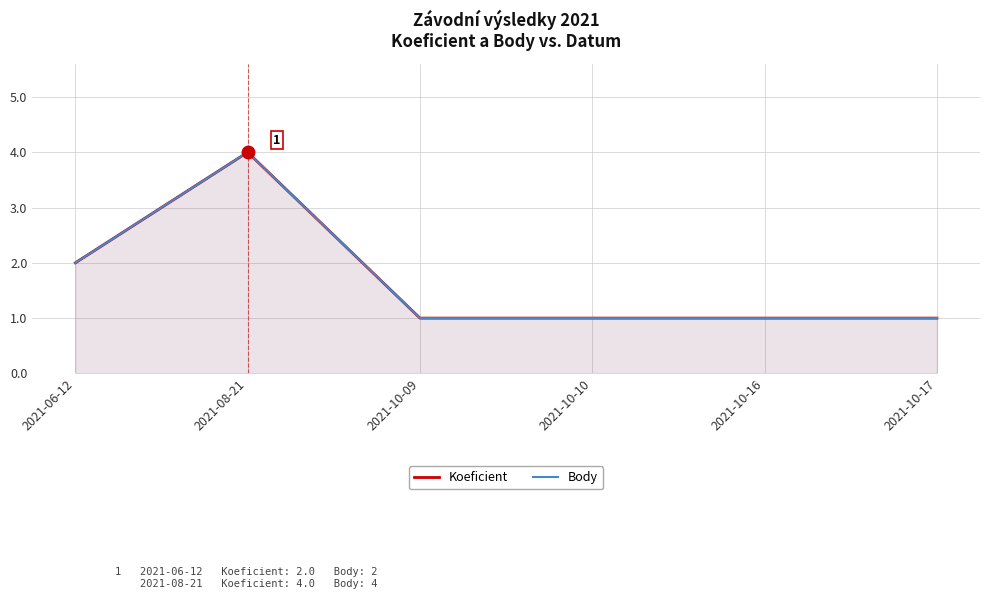

Is the value of Koeficient at 2021-10-17 greater than the value of Body at 2021-06-12?

No